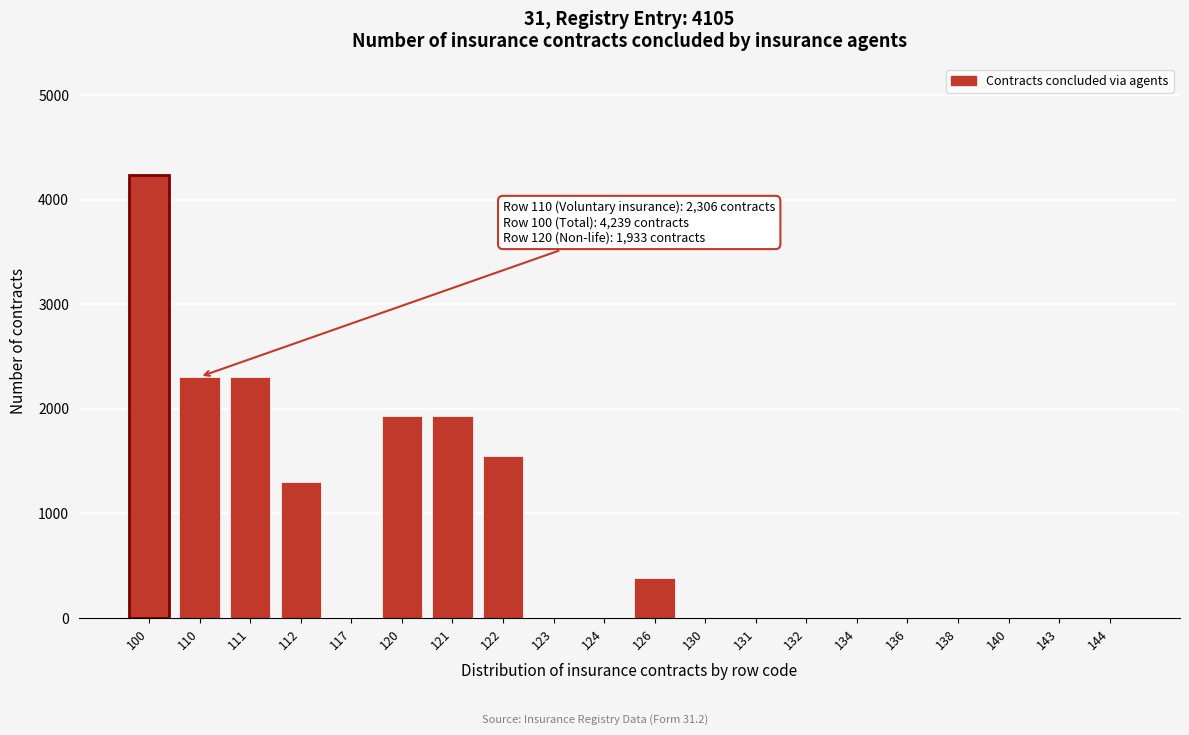

Reading left to right, transcribe all the data shown in this chart.

100=4239	110=2306	111=2306	112=1299	117=0	120=1933	121=1933	122=1551	123=0	124=0	126=382	130=0	131=0	132=0	134=0	136=0	138=0	140=0	143=0	144=0